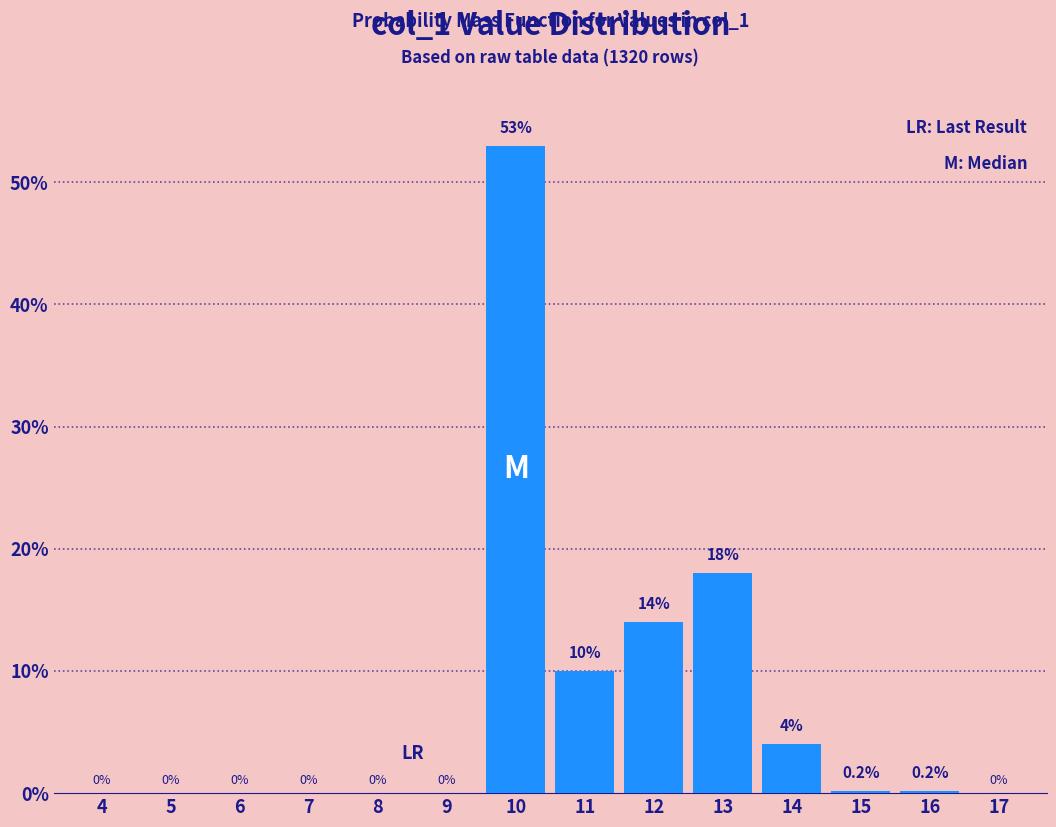

Reading right to left, list all the values displayed in this chart.

17=0.0	16=0.2	15=0.2	14=4.0	13=18.0	12=14.0	11=10.0	10=53.0	9=0.0	8=0.0	7=0.0	6=0.0	5=0.0	4=0.0